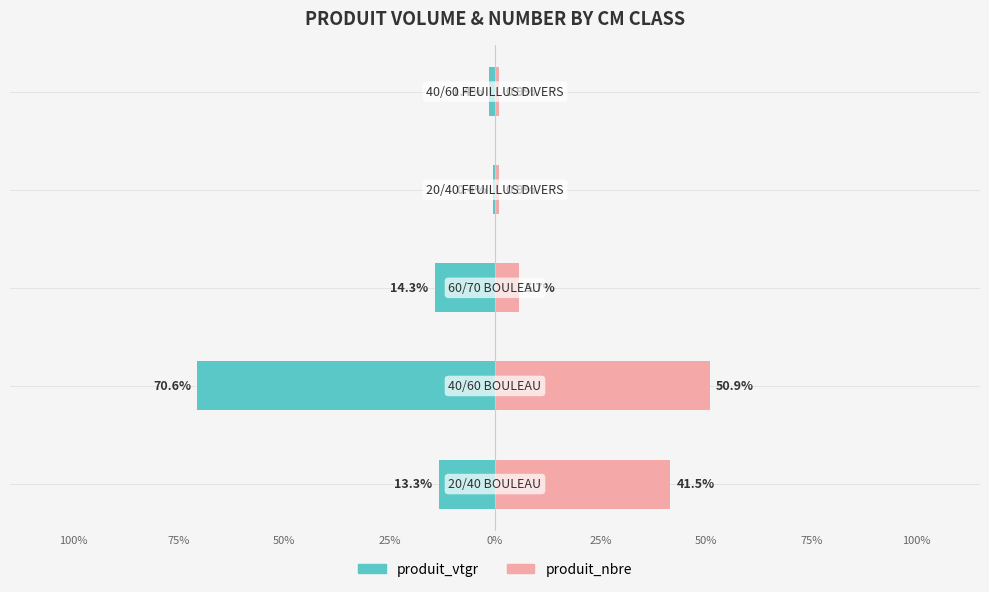

Between 75% and 25%, which series saw the biggest shift?

produit_vtgr